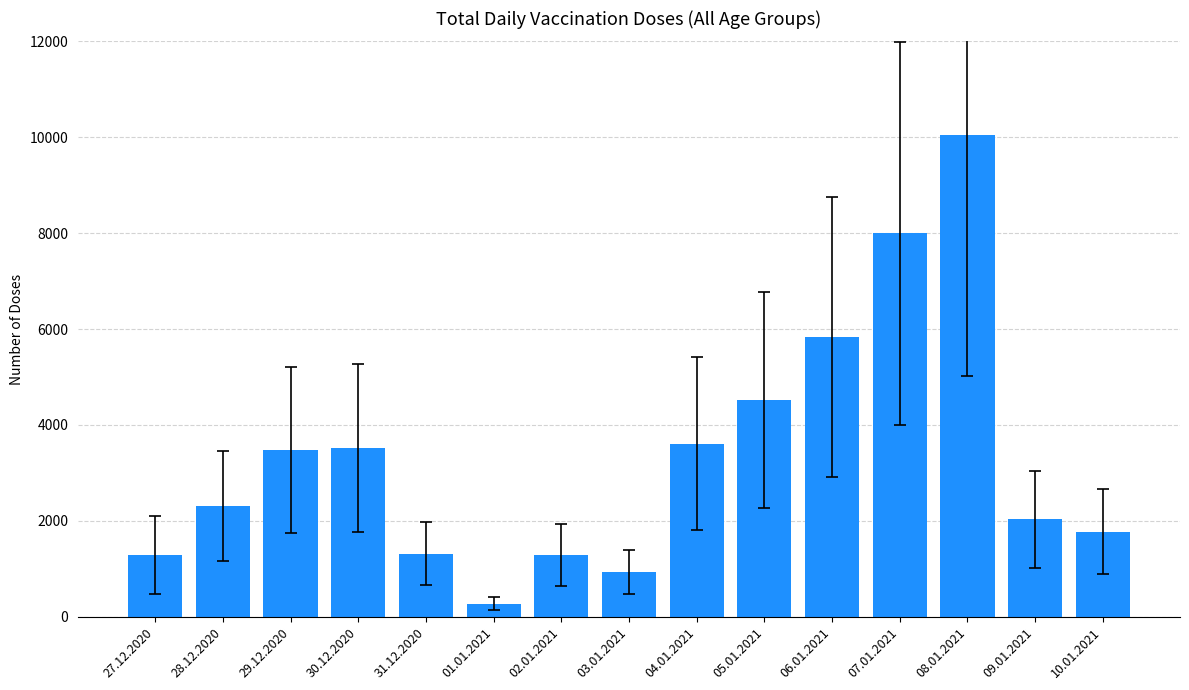

What is the change in value from 27.12.2020 to 03.01.2021?

-359